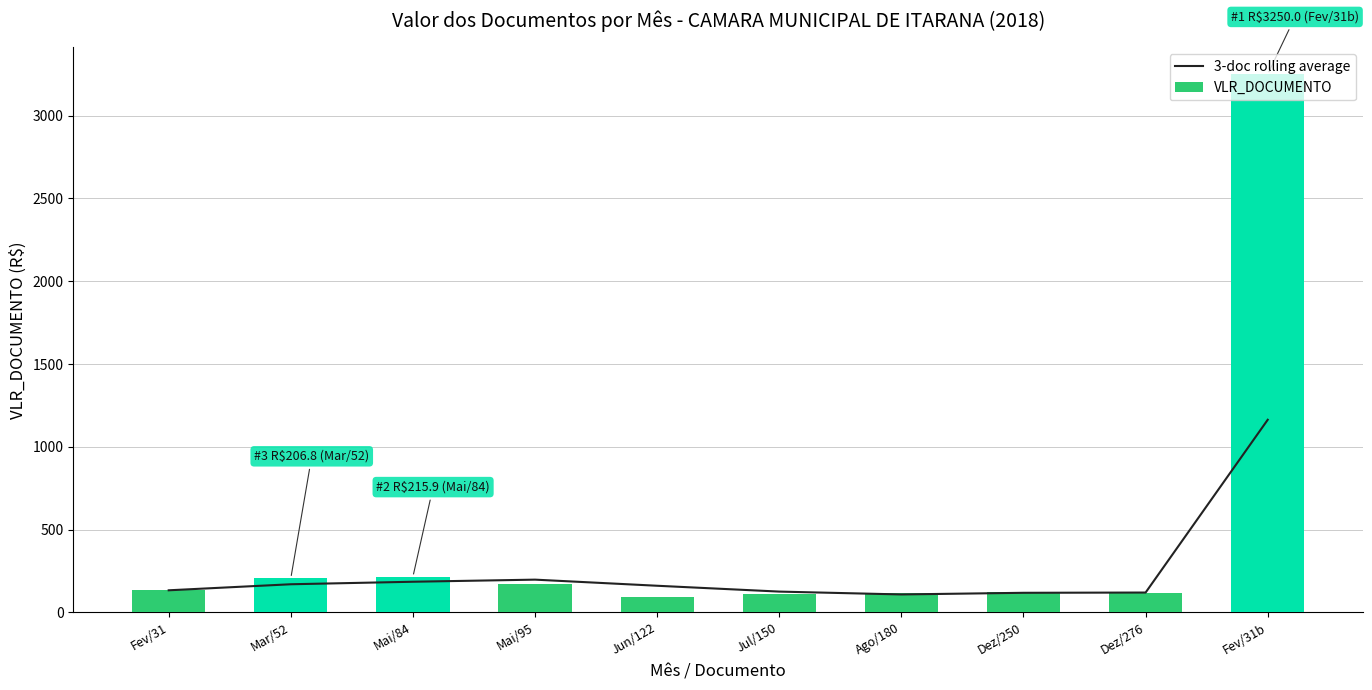

What is the sum of the 3-doc rolling average values at Mai/84 and Jul/150?

311.5